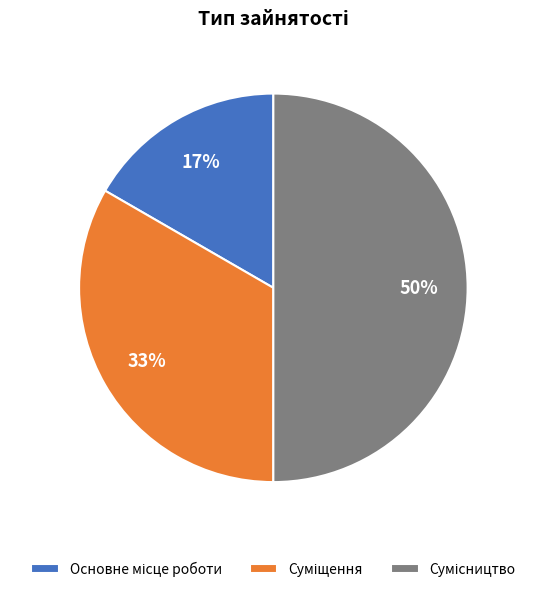

To the nearest percent, what is the difference between the largest and smallest slice percentages?

33%